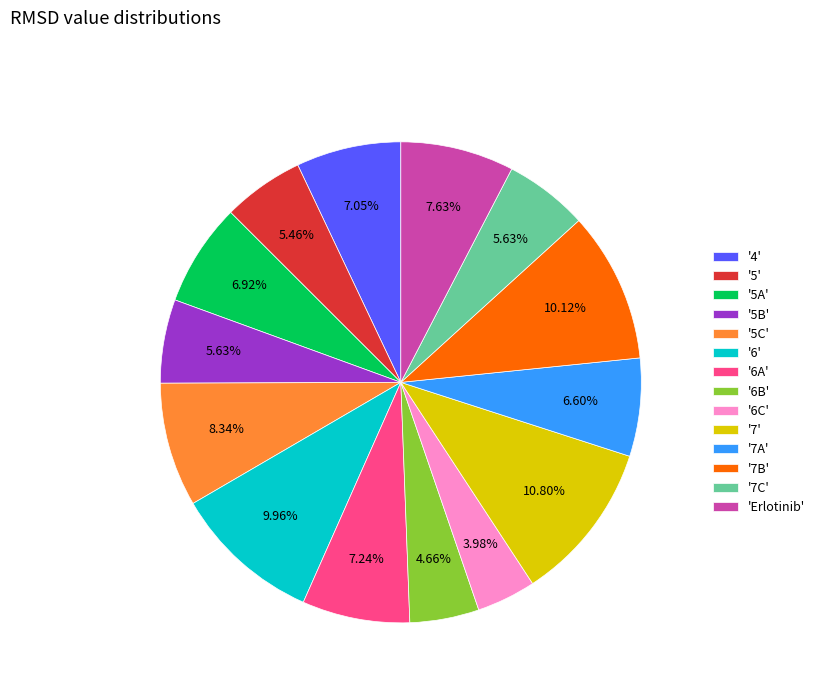

How many slices are in this pie chart?

14